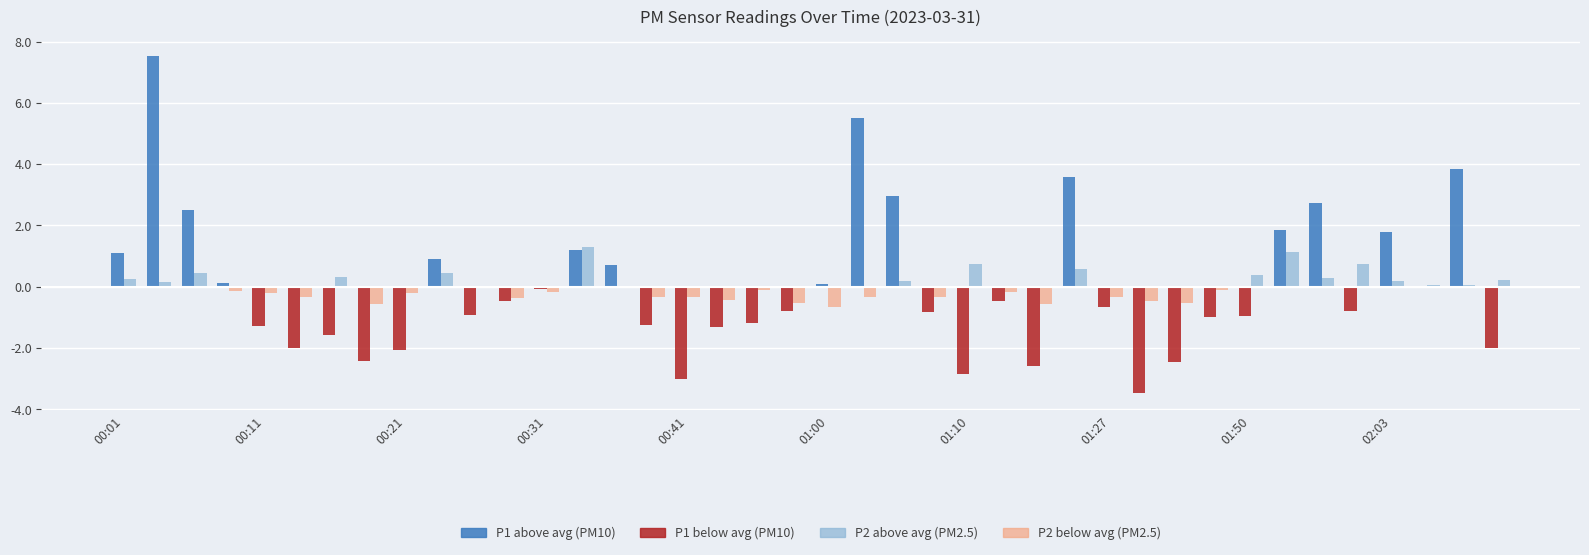

What is the greatest value displayed?

7.5